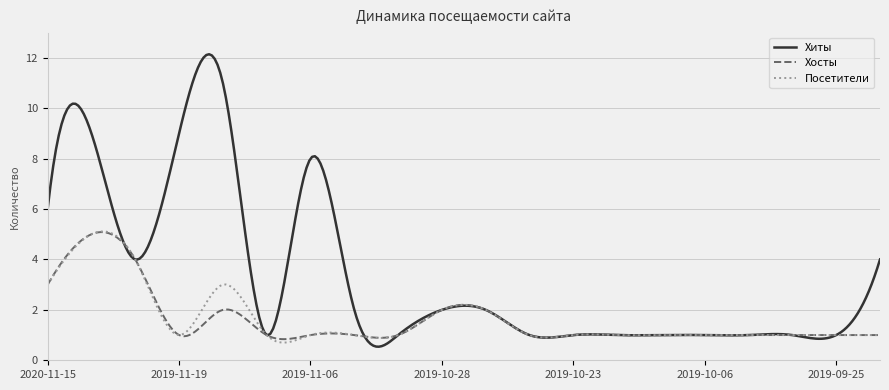

True or false: Хосты and Посетители cross at least once.

True